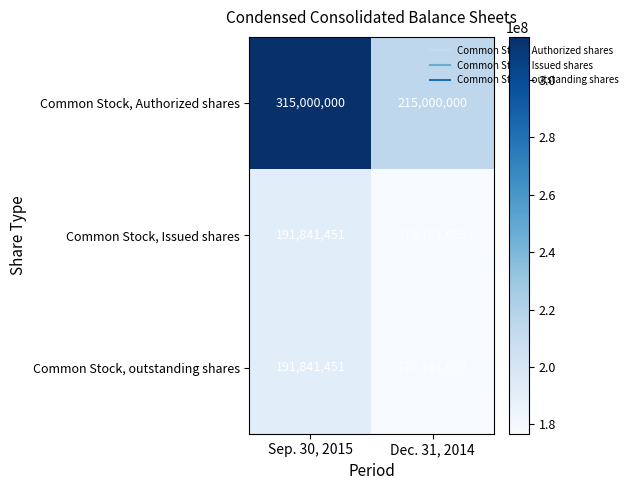

Is it true that Common Stock, Issued shares equals 106579811 at Sep. 30, 2015?

False